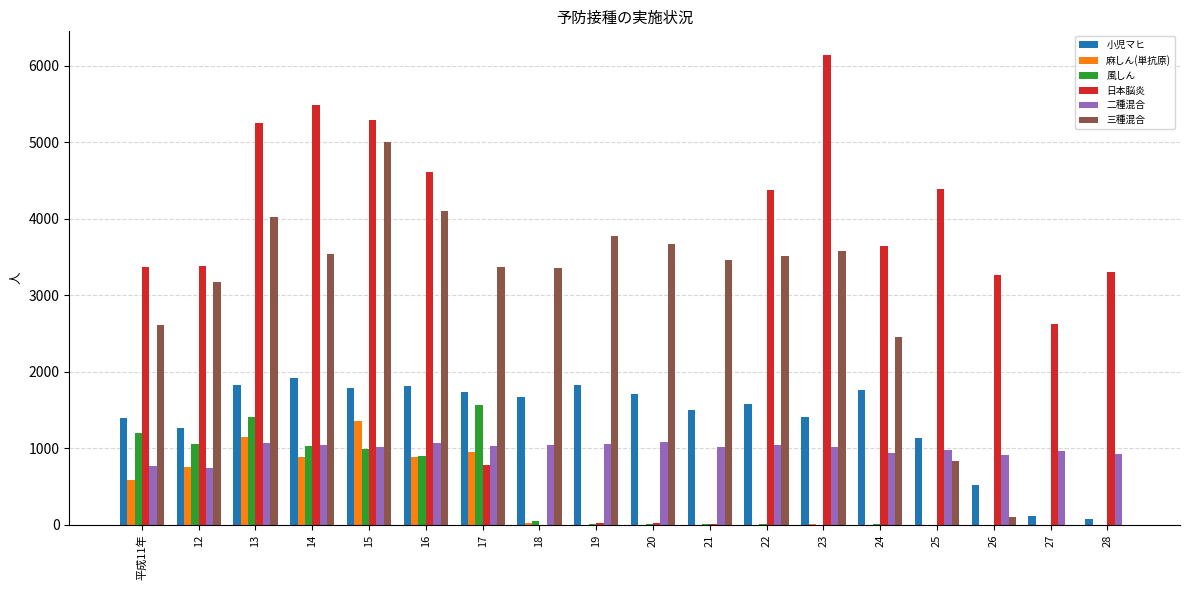

What is the greatest value displayed?

6143